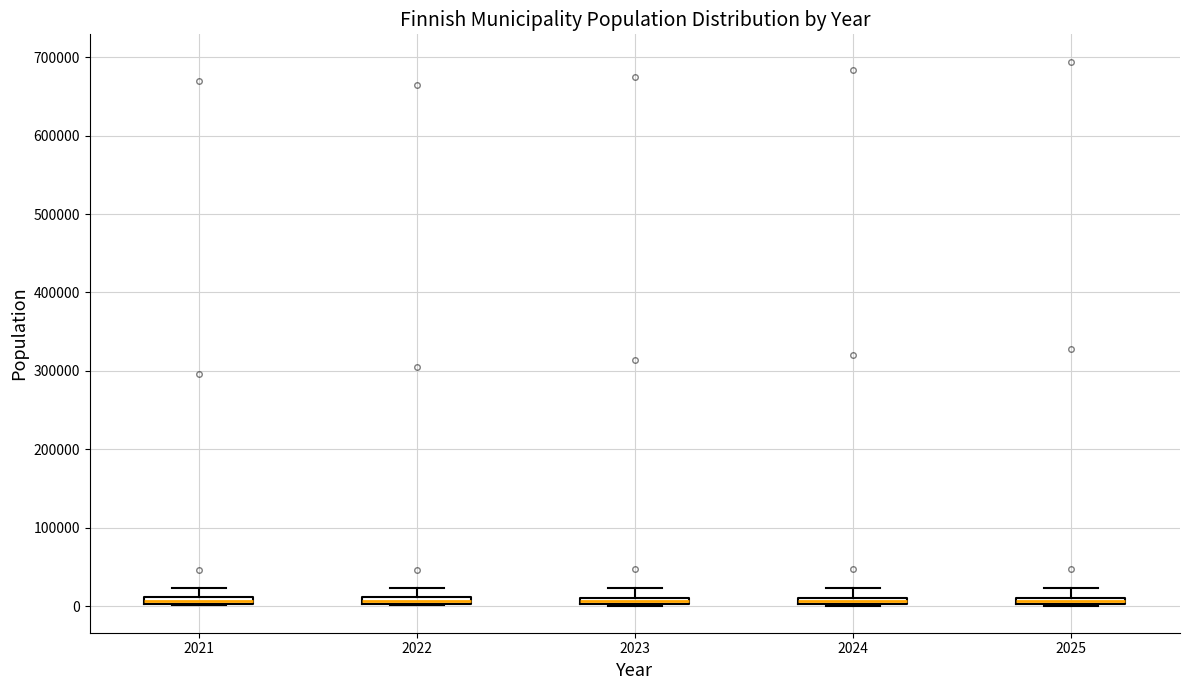

Where is the upper edge of the box at x = 2021 on the y-axis? The values are not printed on the chart, so give them approximately, as read against the axis.

10000